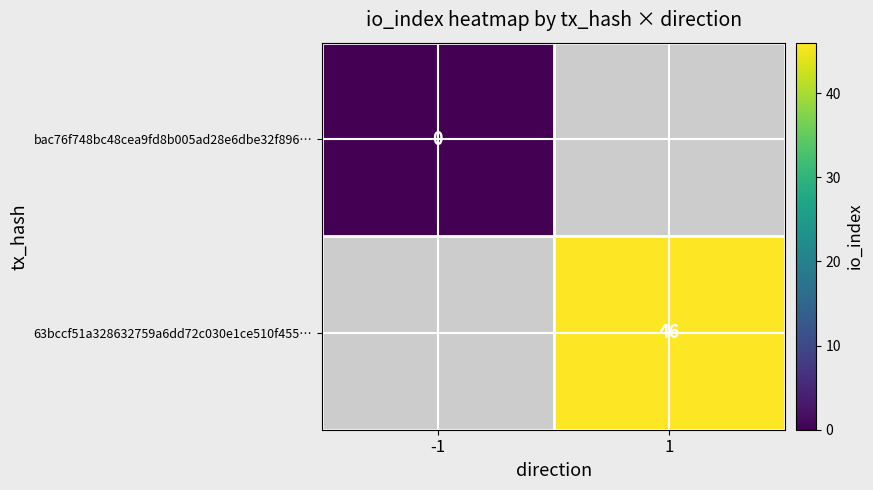

Is it true that 63bccf51a328632759a6dd72c030e1ce510f455… equals 19 at 1?

False